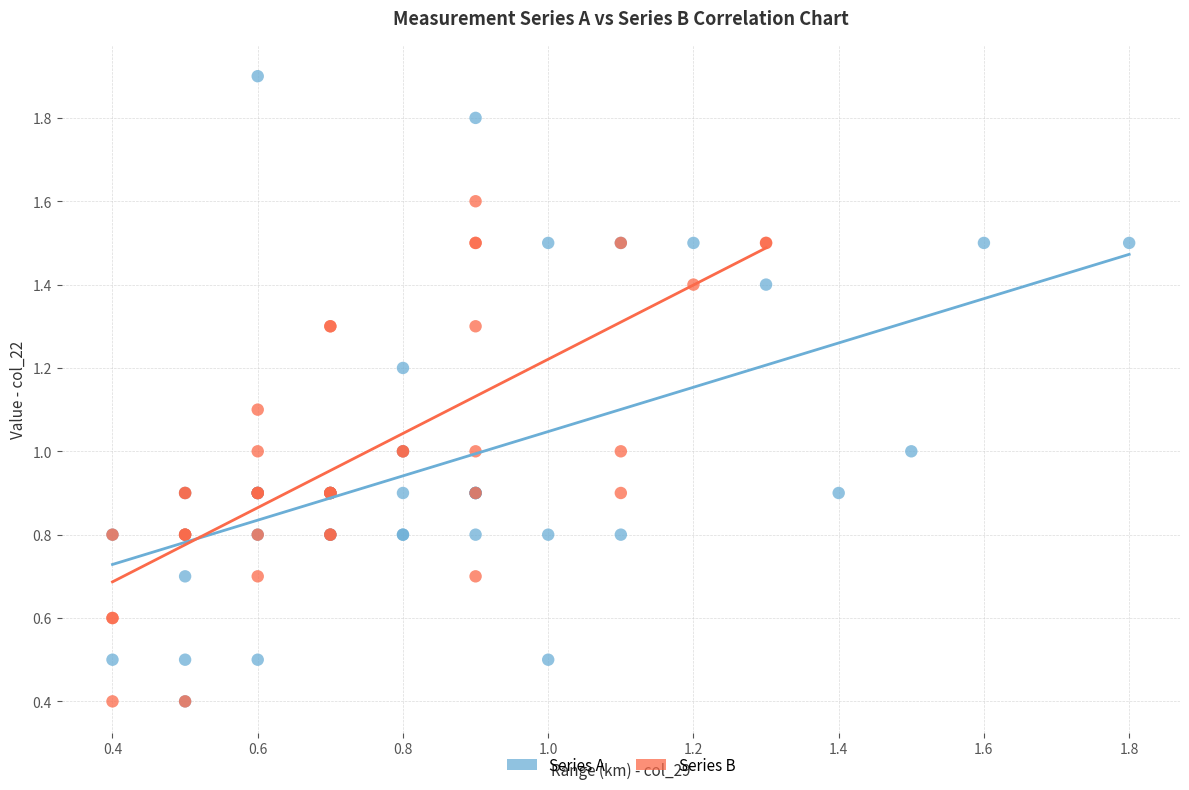

Which series has the largest Y range (max minus min)?

Series A